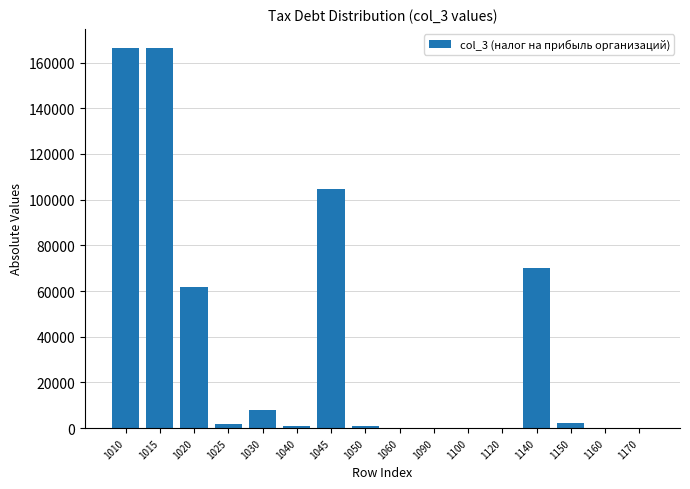

What is the sum of all values?

582436